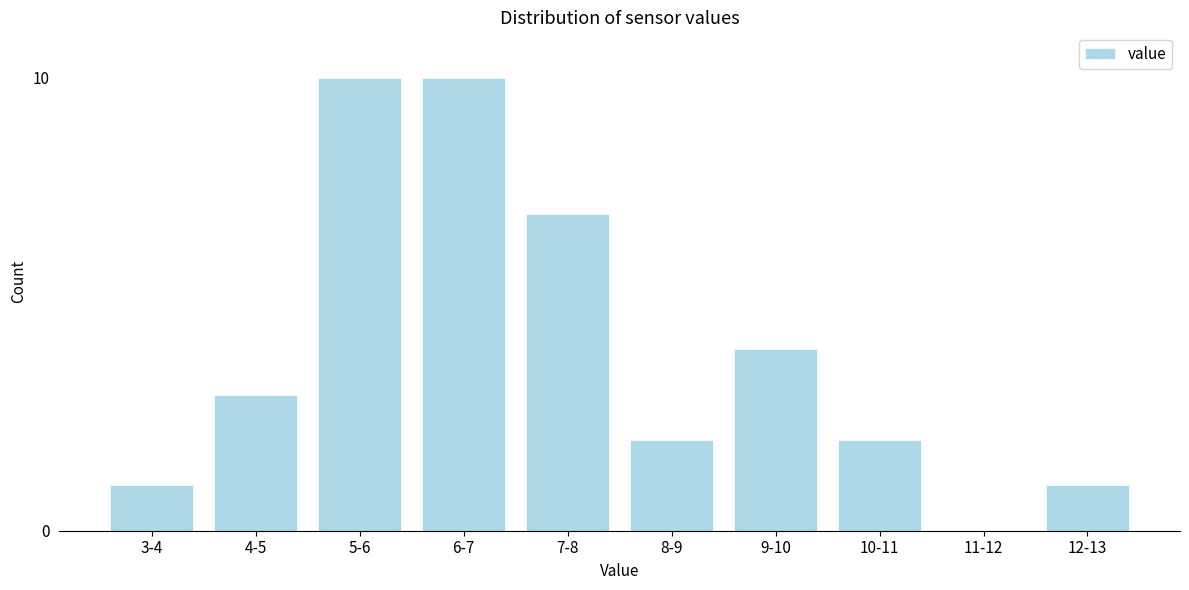

Reading right to left, list all the values displayed in this chart.

12-13=1	11-12=0	10-11=2	9-10=4	8-9=2	7-8=7	6-7=10	5-6=10	4-5=3	3-4=1